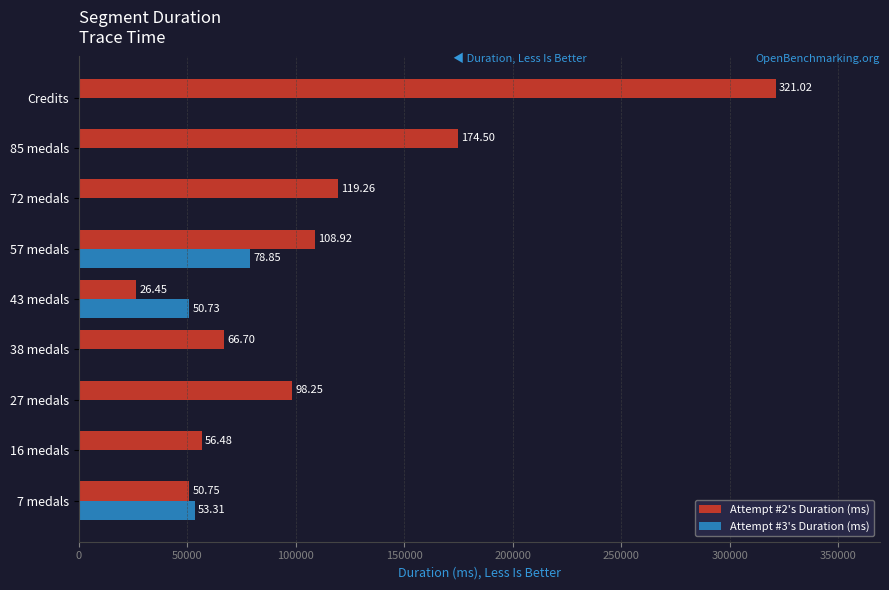

What are all the series names shown in the legend?

Attempt #2's Duration (ms), Attempt #3's Duration (ms)